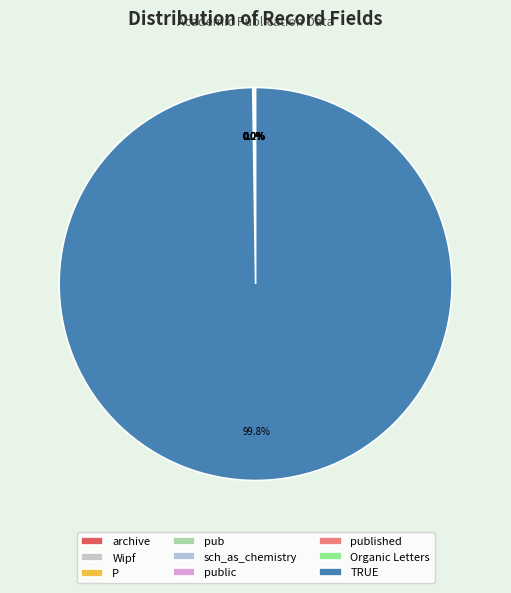

Which slice represents more than half of the pie?

TRUE